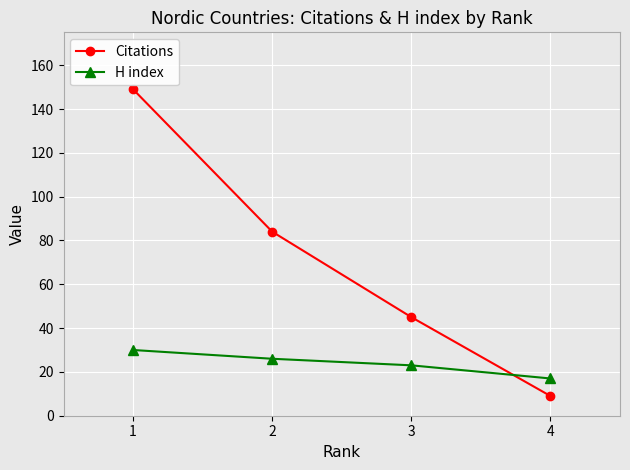

The value of H index at 3 is 15. True or false?

False